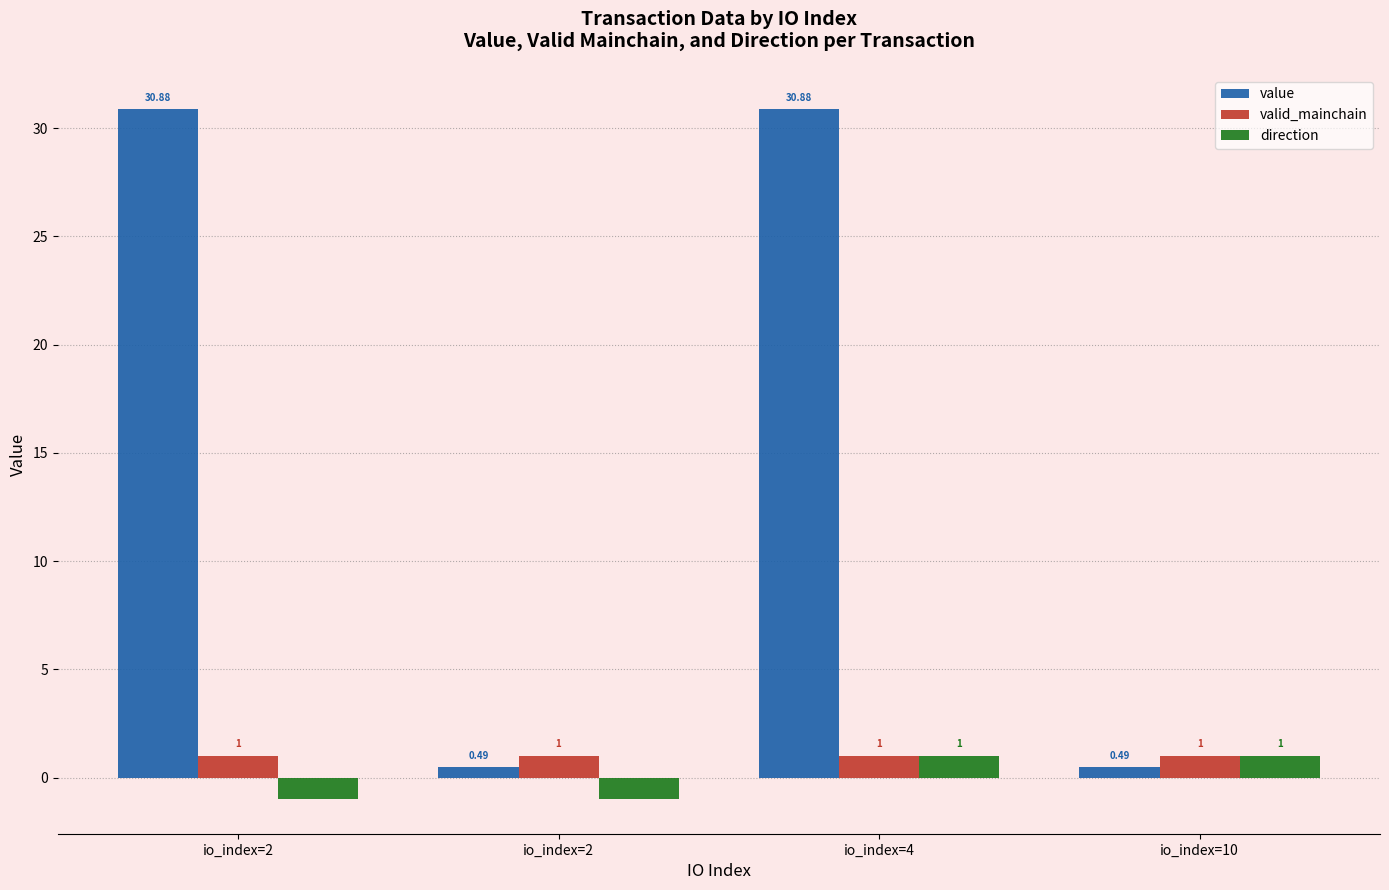

At how many categories does at least one series exceed 20?

2